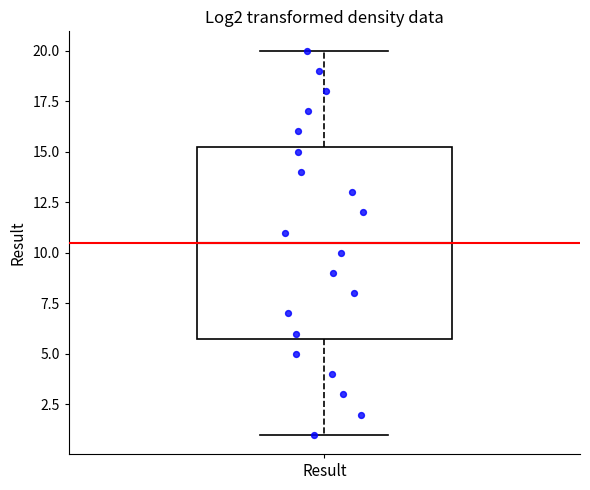

Read this box plot against the y-axis: the position of the median line, the range covered by the box, and the ends of both whiskers. The values are not printed on the chart, so give them approximately, as read against the axis.

median 10.5, box 6.0 to 15.5, whiskers 1.0 to 20.0